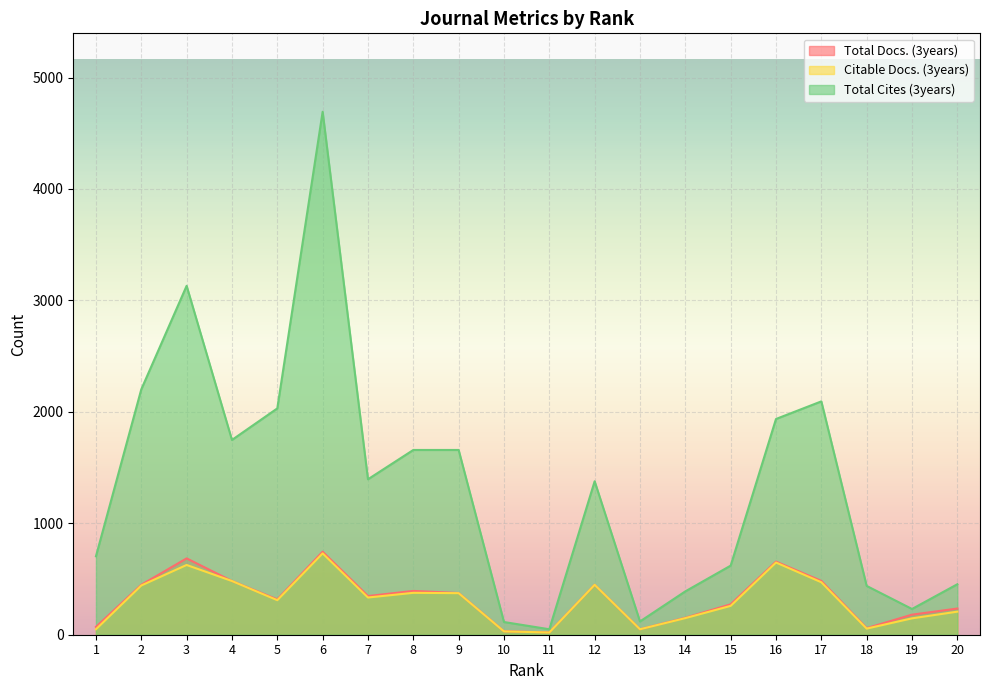

What is the smallest value displayed?

20